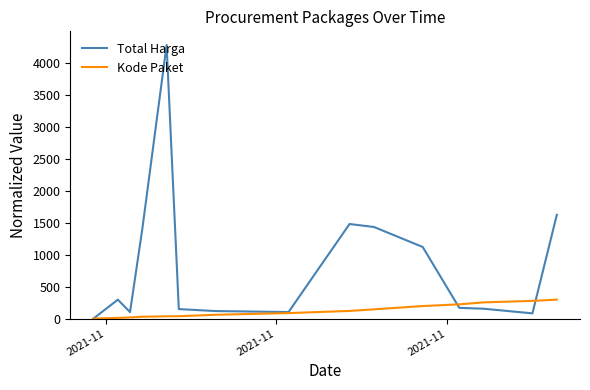

Count the number of categories in the chart.

15